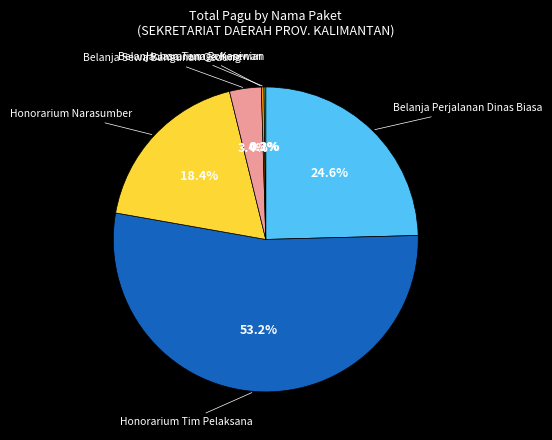

How much of the chart is everything except Honorarium Narasumber?

81.6%